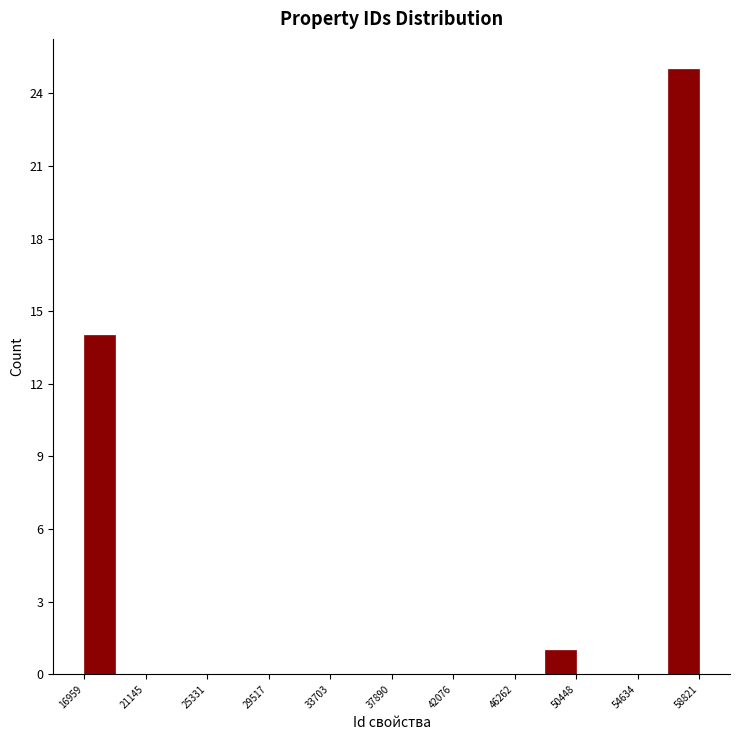

Reading left to right, list every bar in this chart as the range it spans on the x-axis followed by its height. Neither the bar edges nor the heights are printed on the chart, so give them approximately, as read against the axes.

17000 to 19000: 14
19000 to 21000: 0
21000 to 23000: 0
23000 to 25500: 0
25500 to 27500: 0
27500 to 29500: 0
29500 to 31500: 0
31500 to 33500: 0
33500 to 36000: 0
36000 to 38000: 0
38000 to 40000: 0
40000 to 42000: 0
42000 to 44000: 0
44000 to 46500: 0
46500 to 48500: 0
48500 to 50500: 1
50500 to 52500: 0
52500 to 54500: 0
54500 to 56500: 0
56500 to 59000: 25